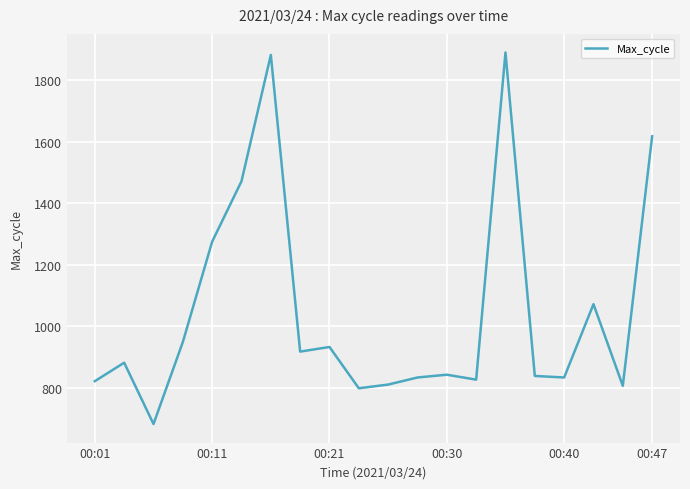

What is the maximum value shown in the chart?

1889